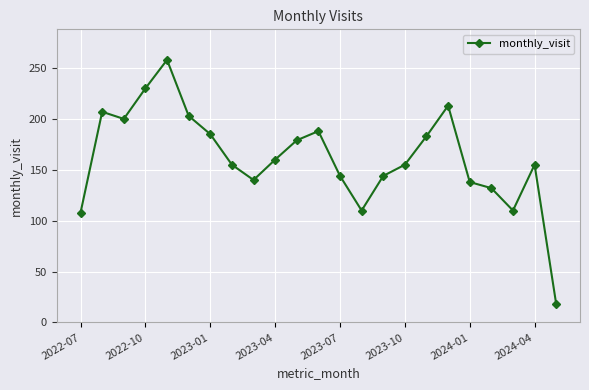

What is the sum of all values?

3715